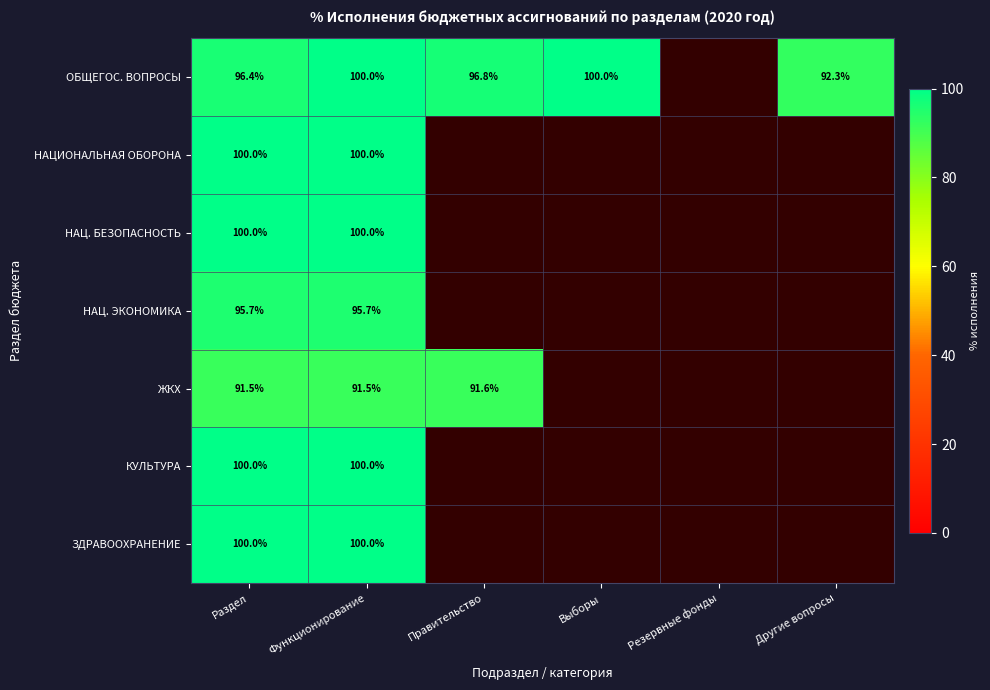

At Резервные фонды, list the series in order from smallest to largest.

ОБЩЕГОС. ВОПРОСЫ, НАЦИОНАЛЬНАЯ ОБОРОНА, НАЦ. БЕЗОПАСНОСТЬ, НАЦ. ЭКОНОМИКА, ЖКХ, КУЛЬТУРА, ЗДРАВООХРАНЕНИЕ